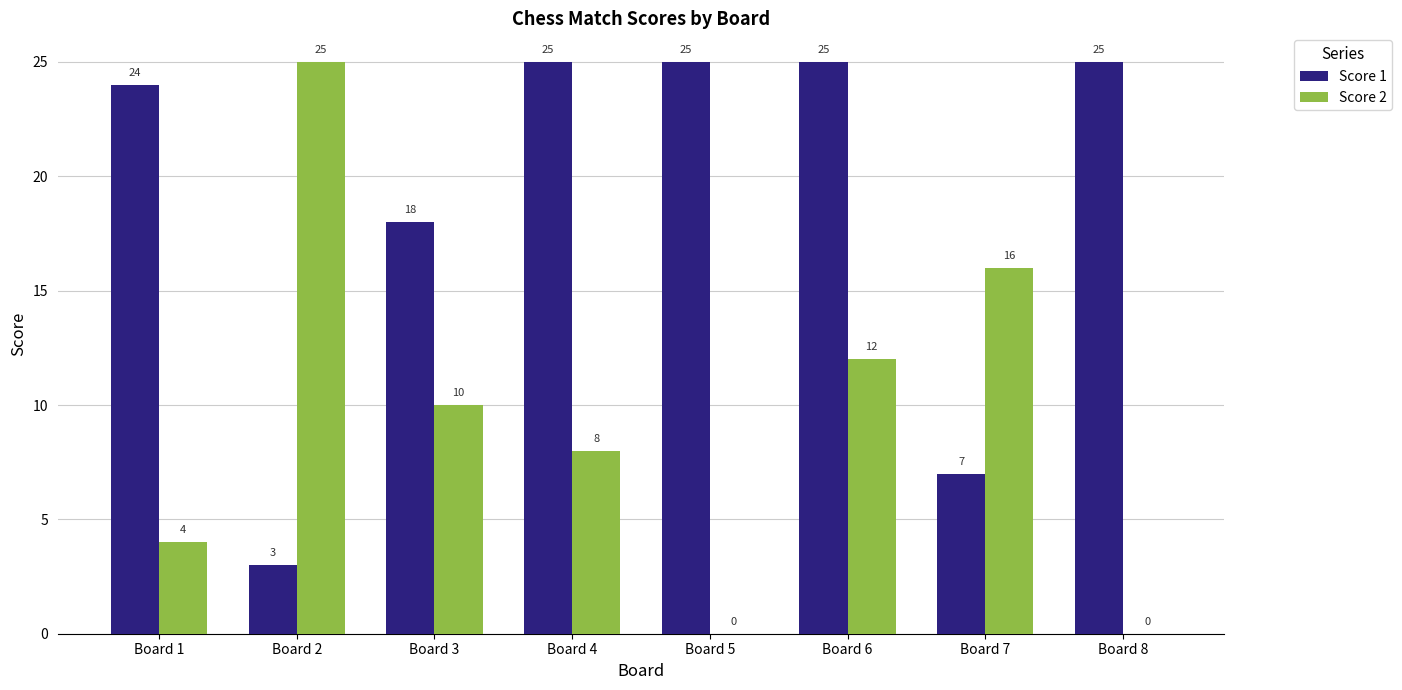

Which series has the largest total across all categories?

Score 1